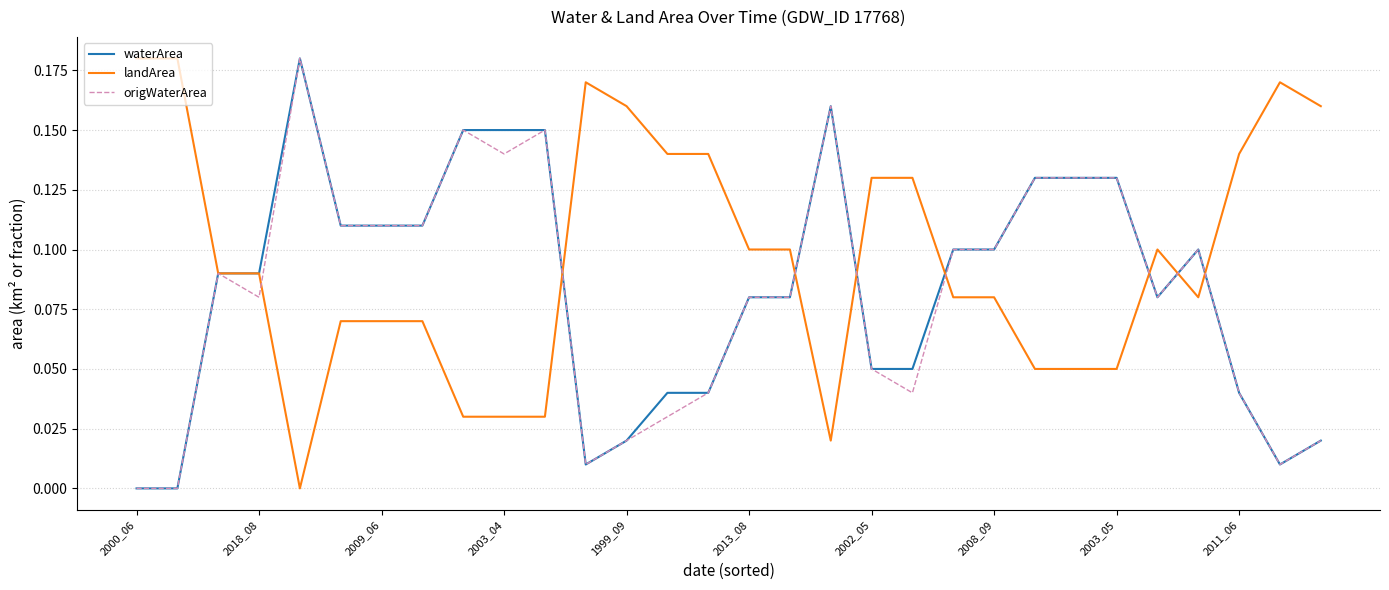

Which series has the largest total across all categories?

landArea